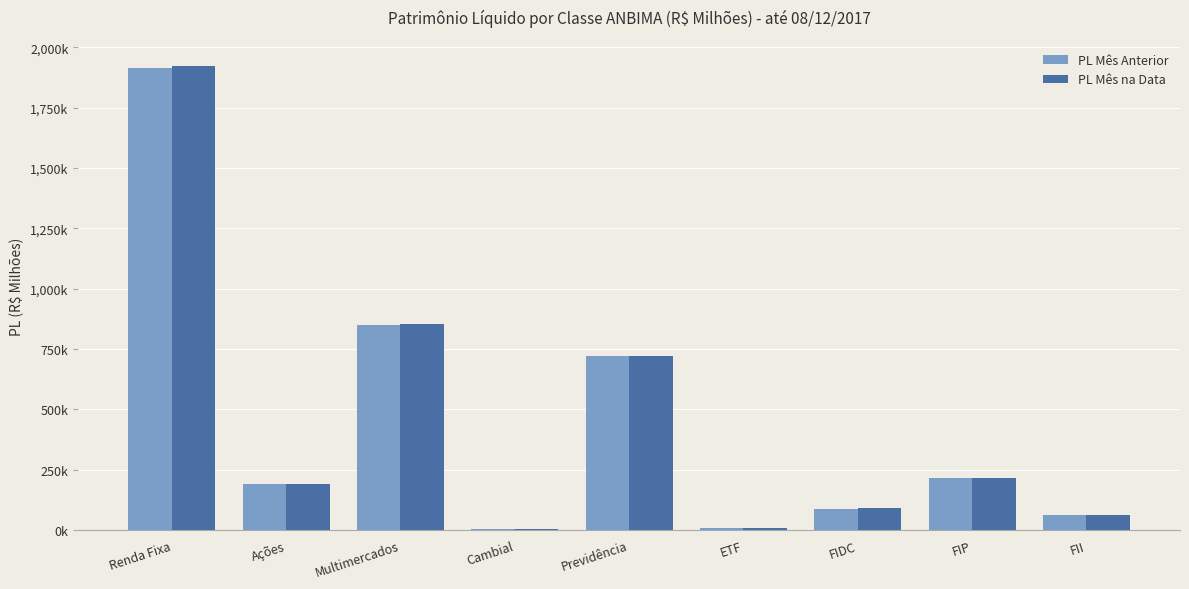

Which series has the largest total across all categories?

PL Mês na Data